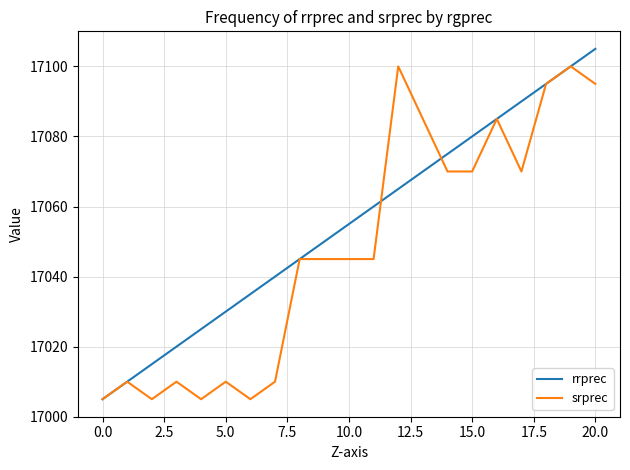

How many categories are shown in the chart?

21